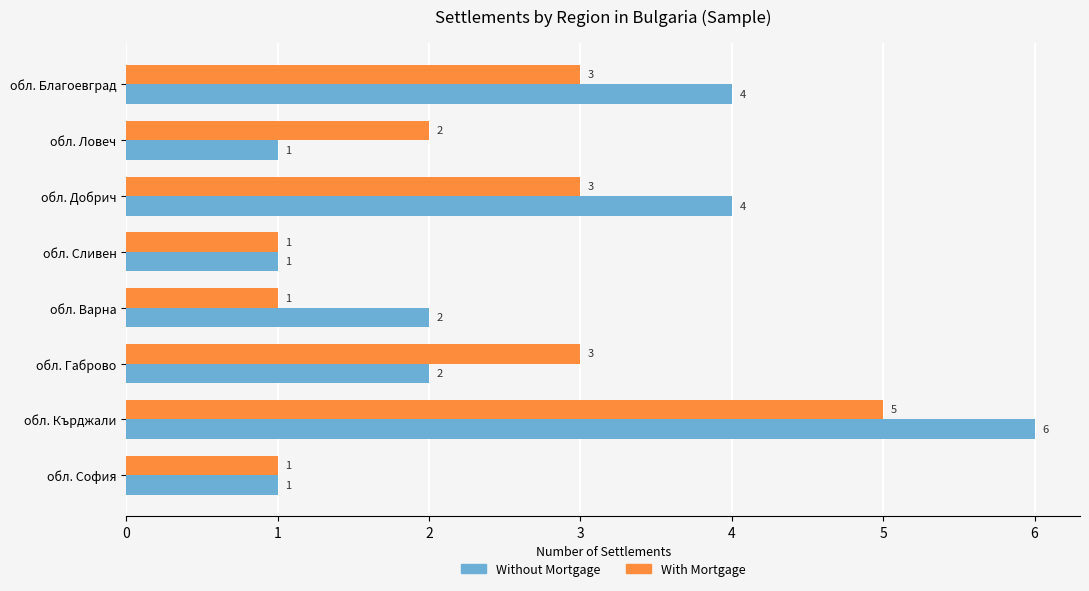

The value of Without Mortgage at обл. Ловеч is 0. True or false?

False